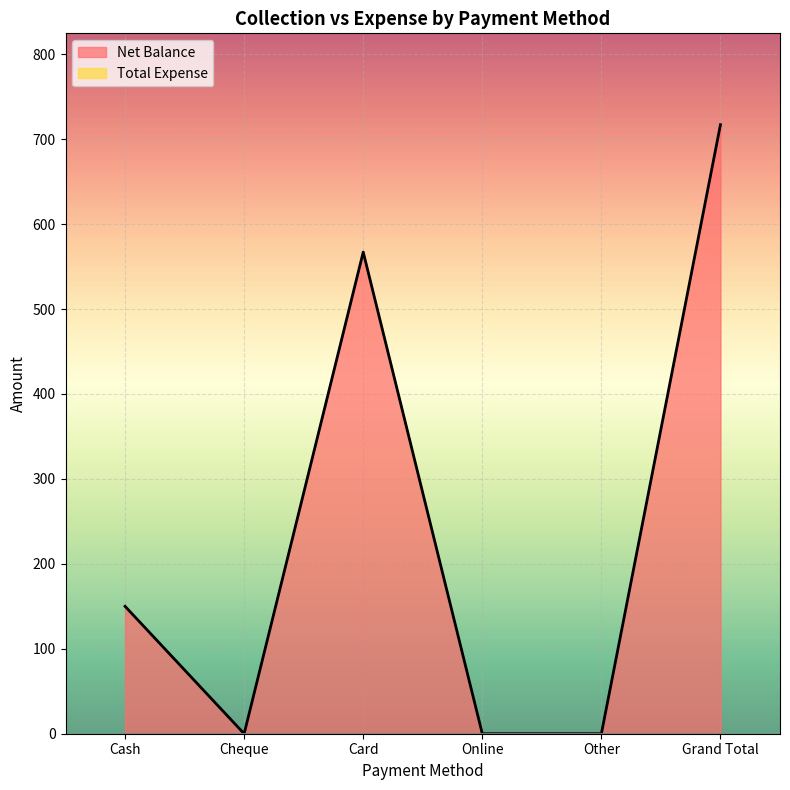

Reading right to left, extract all data points from this chart.

717	0	0	567	0	150